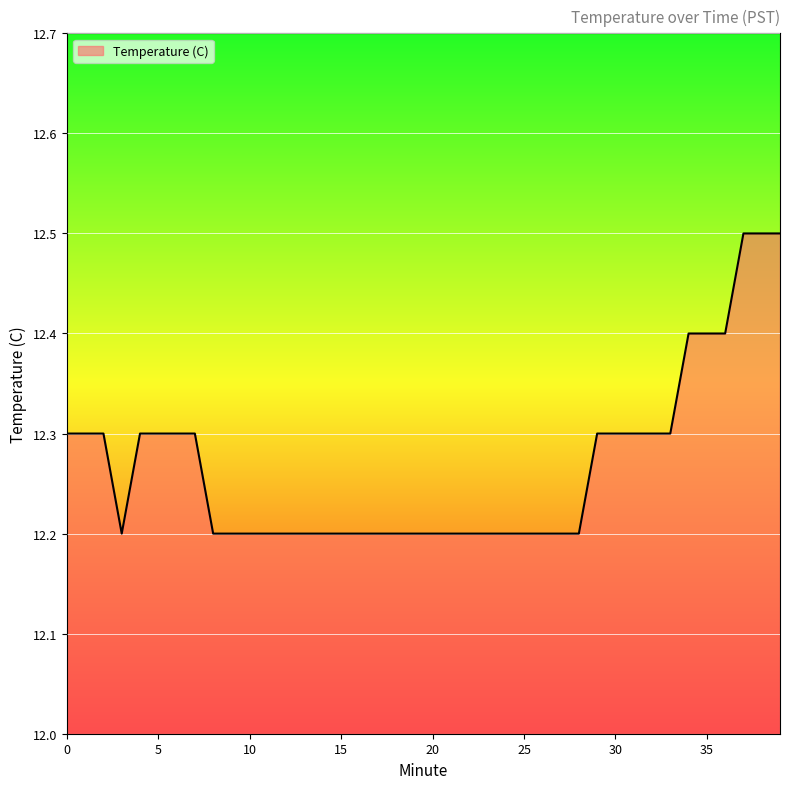

What is the smallest value displayed?

12.2